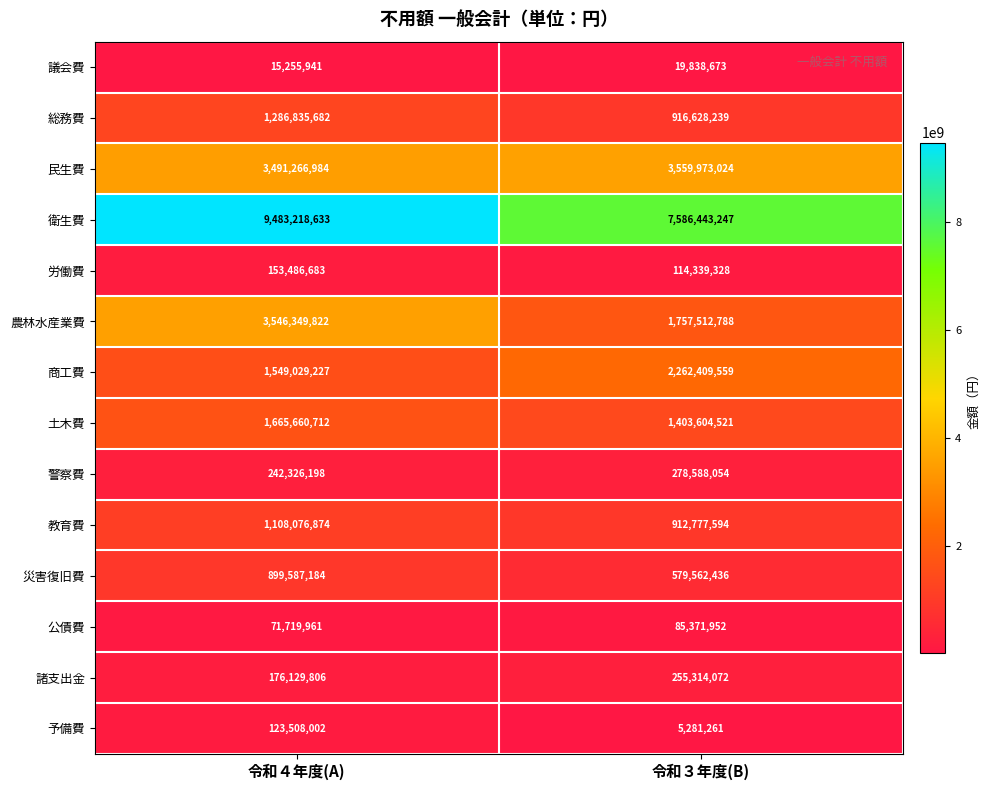

True or false: 民生費 has a value of 1206105420 at 令和４年度(A).

False